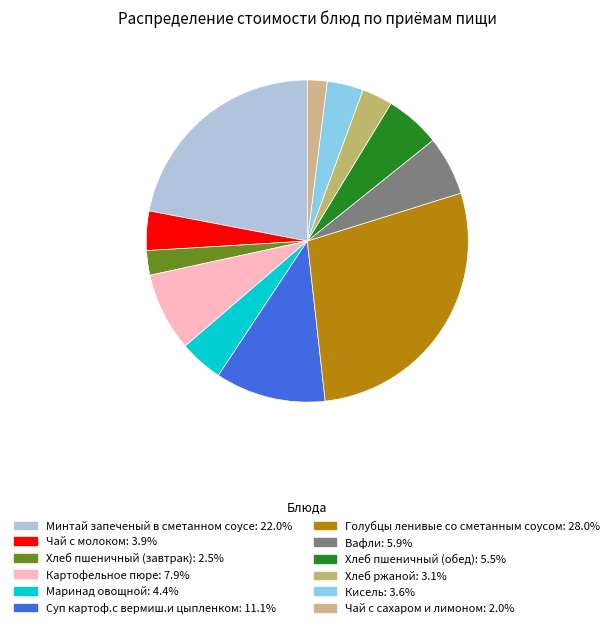

Which slice is the largest?

Голубцы ленивые со сметанным соусом